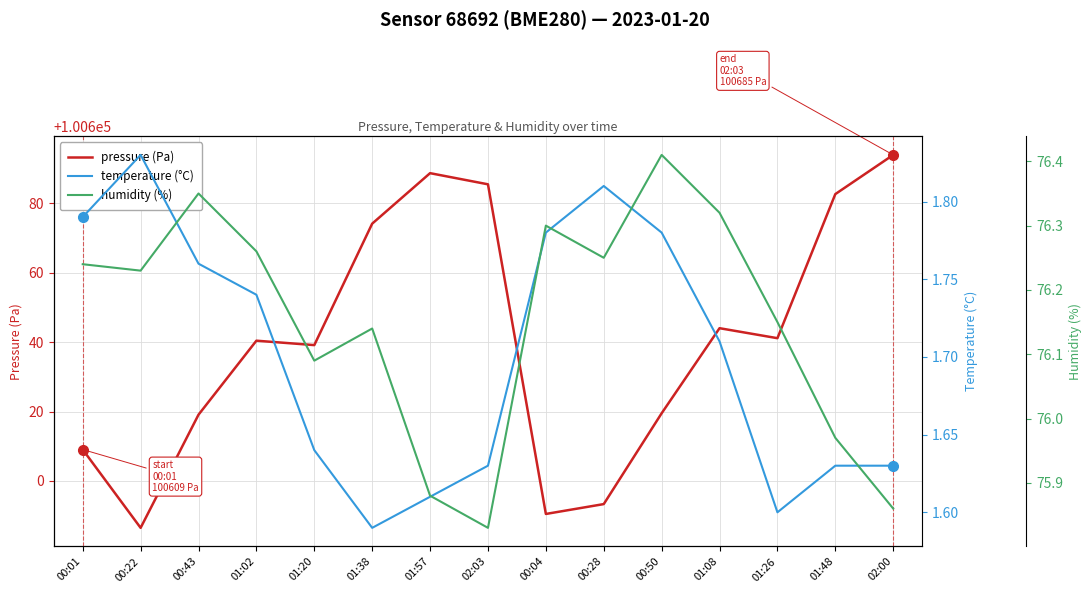

True or false: temperature (°C) and humidity (%) cross at least once.

False